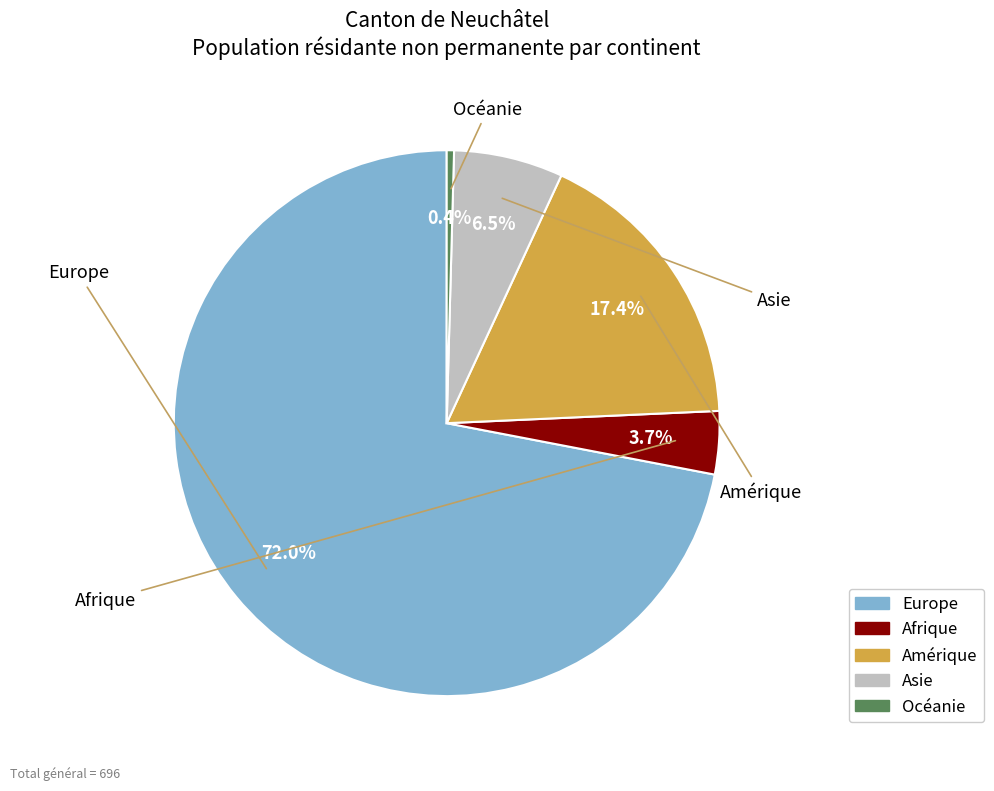

Count the number of slices in the pie.

5